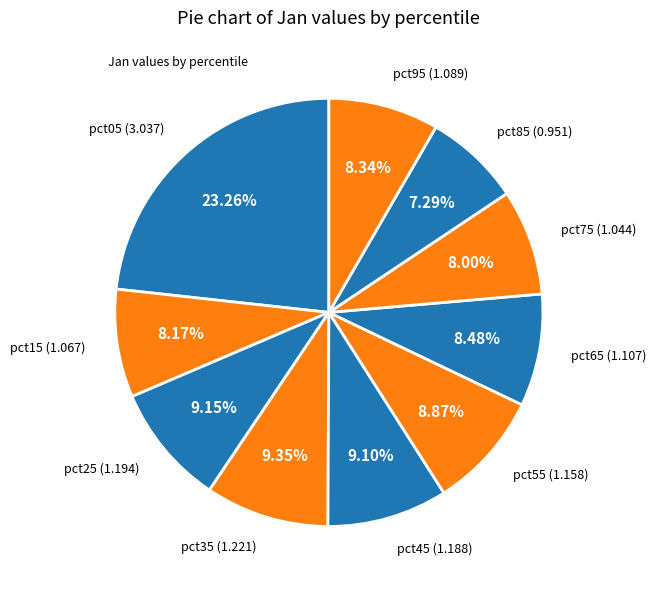

Count the number of slices in the pie.

10